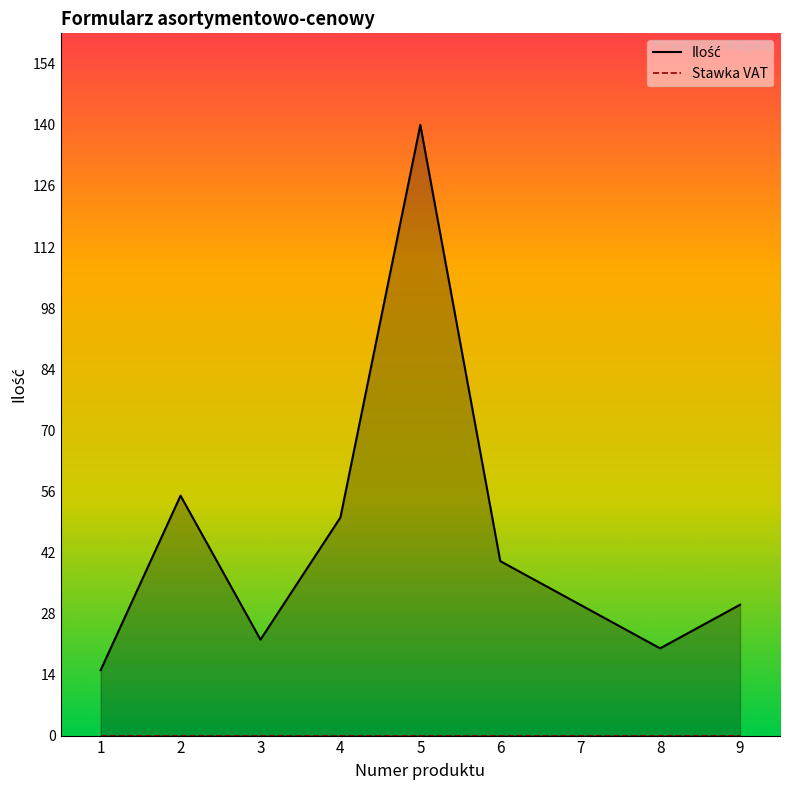

What is the difference between the second highest and minimum values?

40